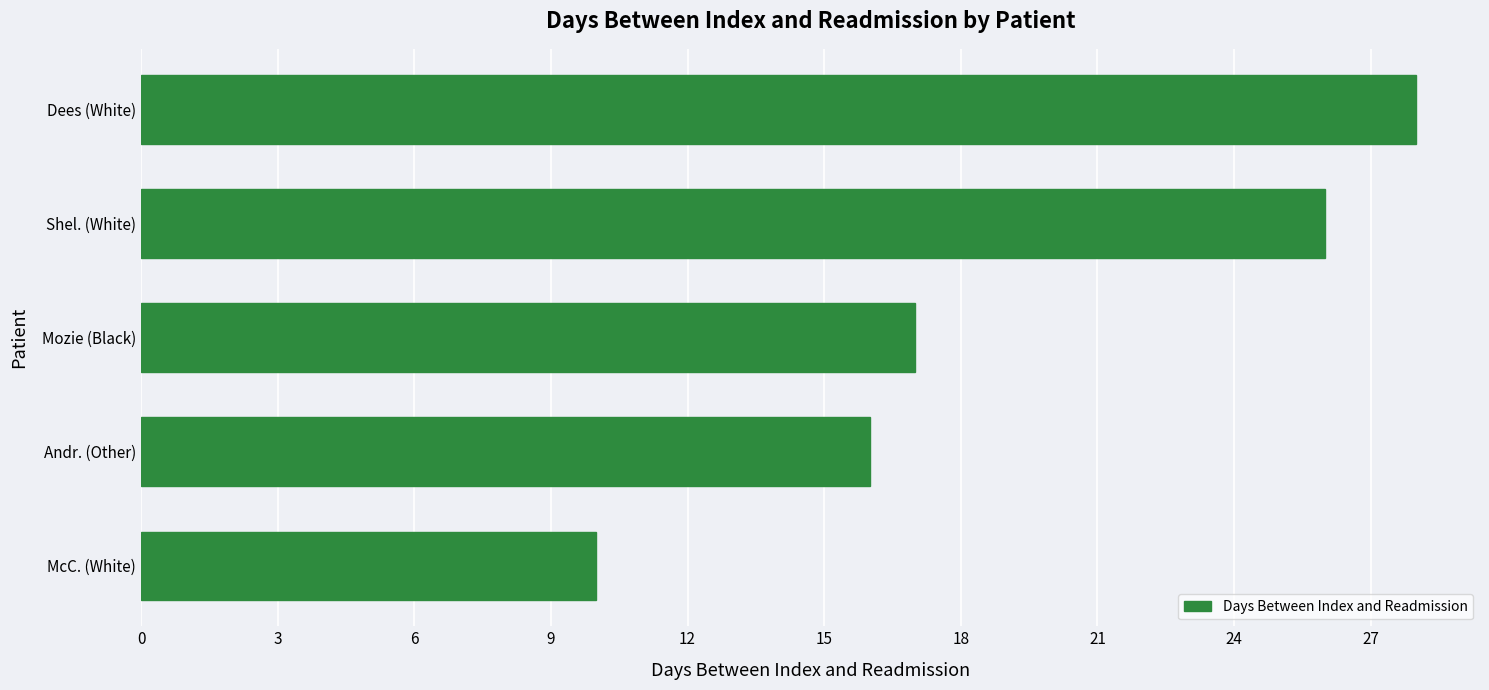

Approximately how many times larger is the value at Mozie (Black) compared to Shel. (White)?

0.7